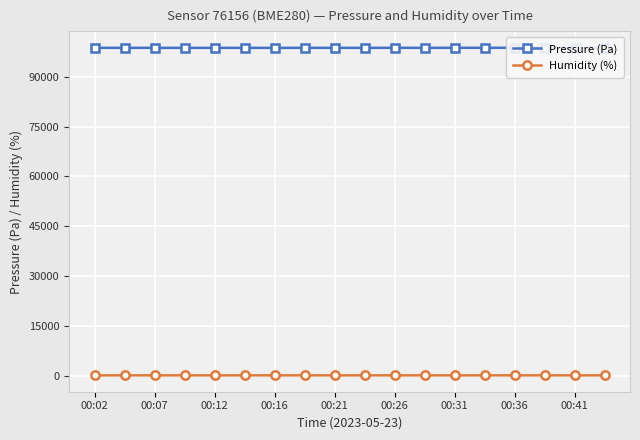

What is the sum of all Pressure (Pa) values?

1777608.0